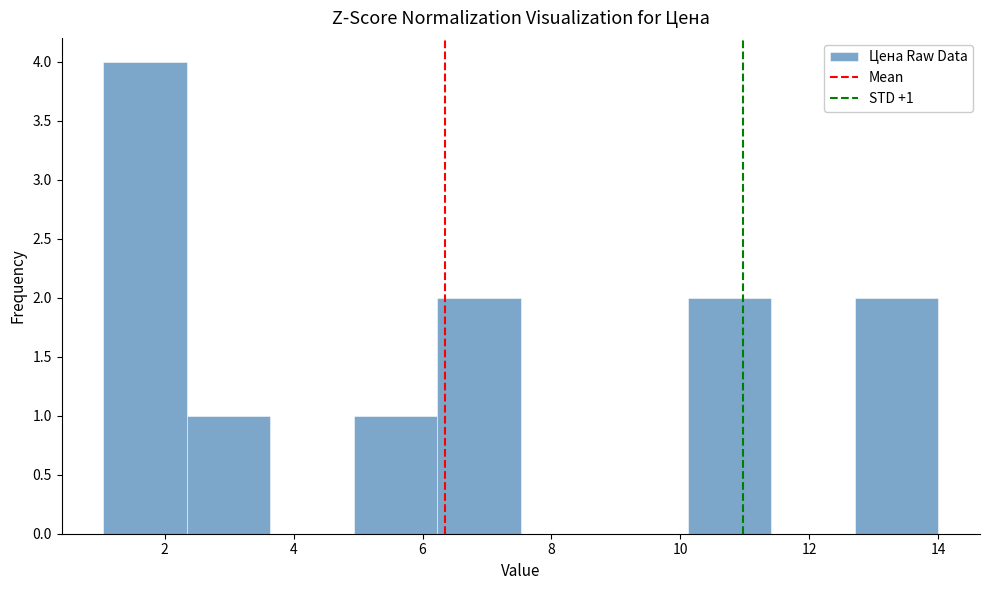

Over which range of the x-axis is the bar tallest?

1.0 to 2.4